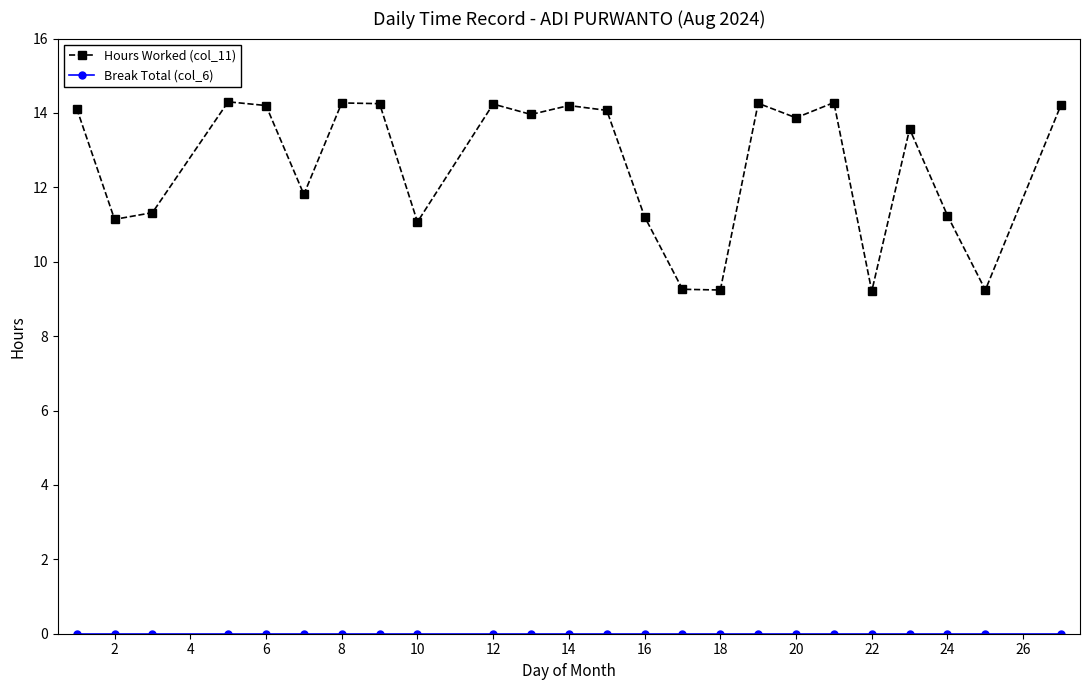

Which series has the largest total across all categories?

Hours Worked (col_11)